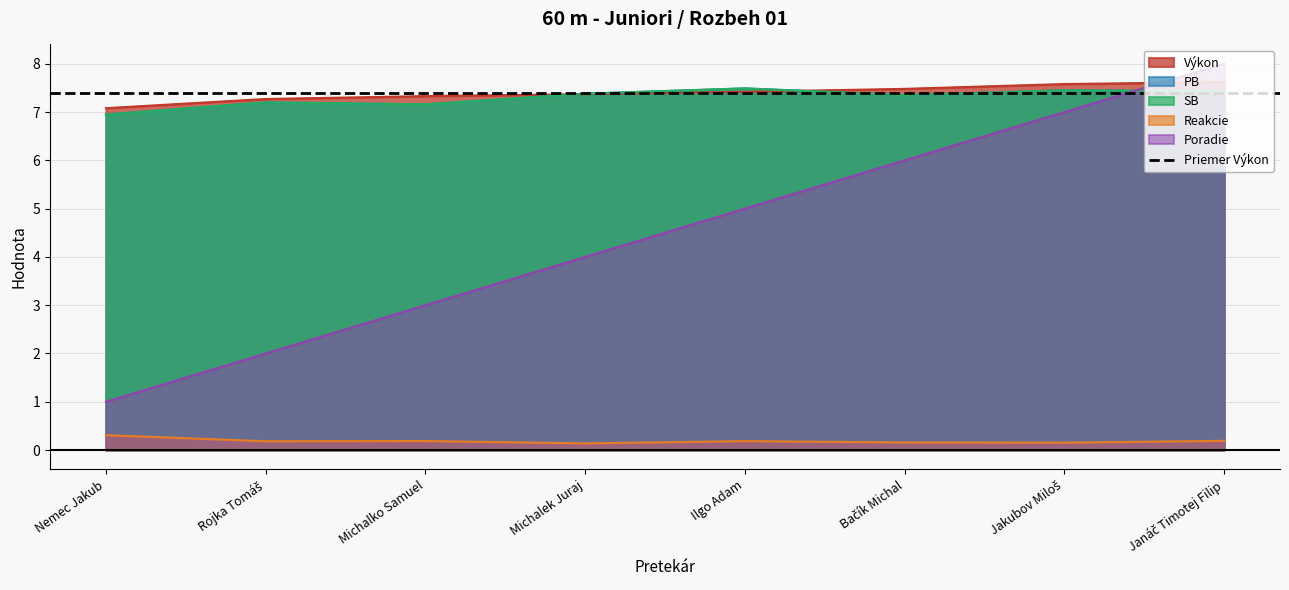

At which category is the sum across all series the highest?

Janáč Timotej Filip